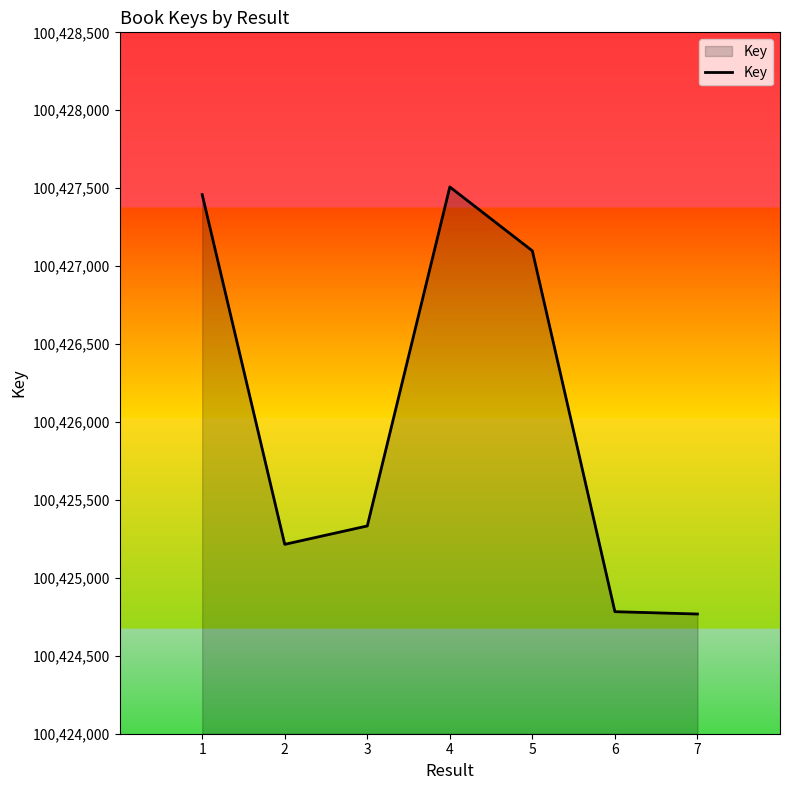

Approximately how many times larger is the value at 4 compared to 3?

1.0